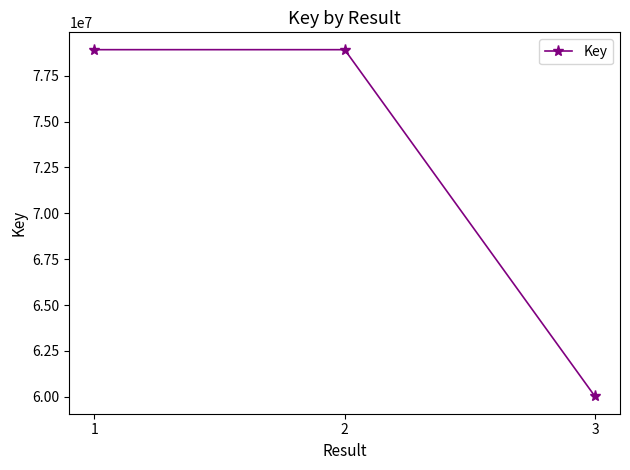

Is it true that the value at 2 is 78922099?

True